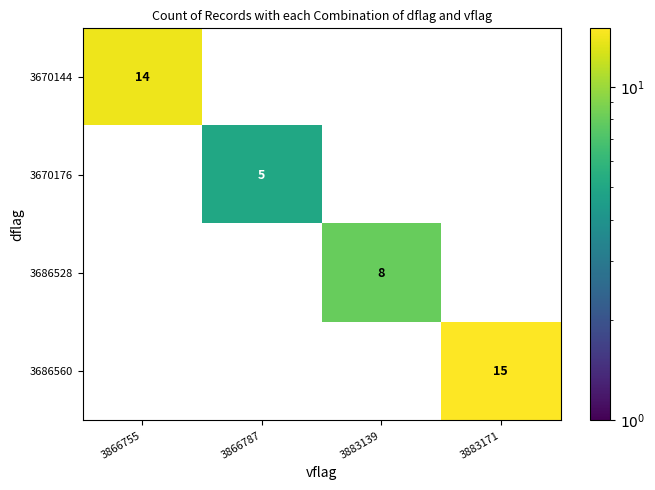

Between 3883139 and 3866787, which is larger?

3883139